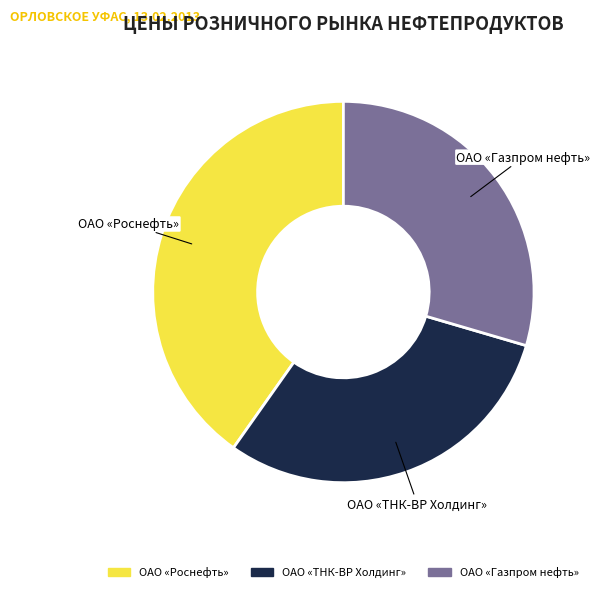

Combined, do ОАО «Газпром нефть» and ОАО «ТНК-ВР Холдинг» account for over 50%?

Yes